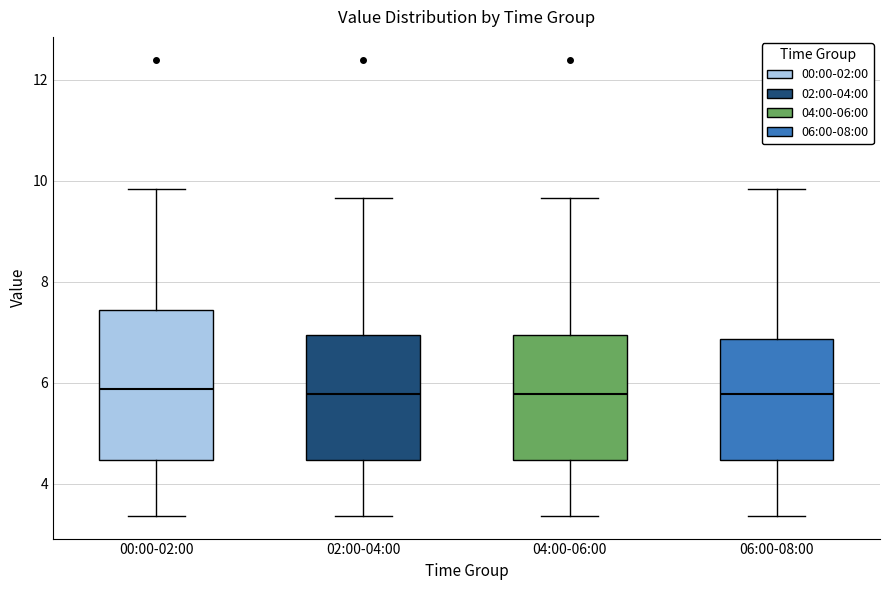

Comparing the boxes themselves (not the whiskers), which one is the tallest?

00:00-02:00